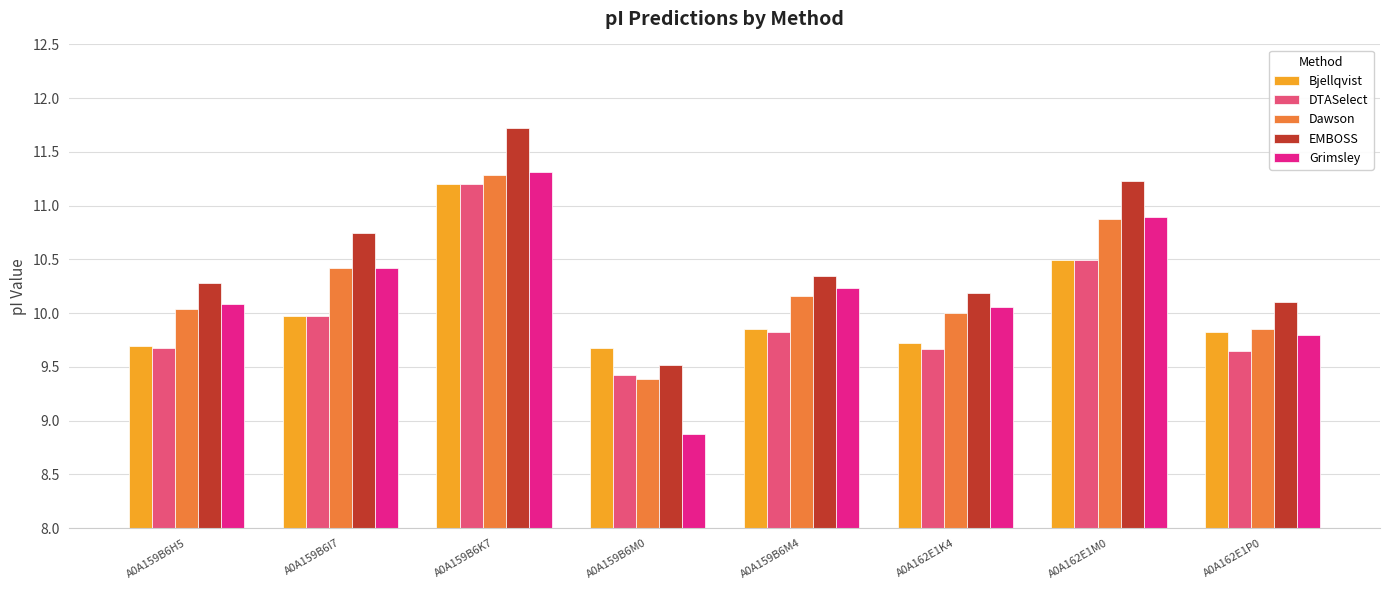

How many groups of bars are there?

8